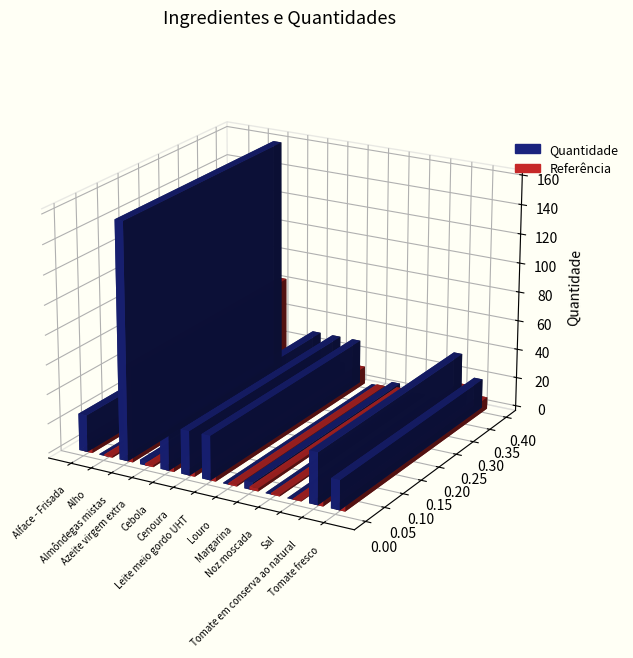

Read the value at Azeite virgem extra.

3.0